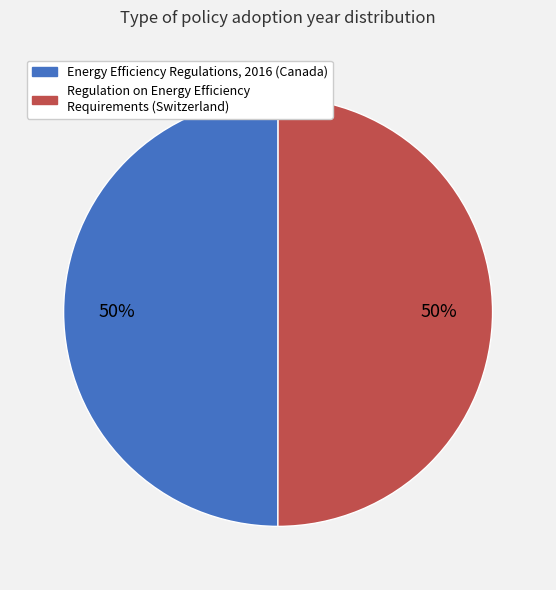

To the nearest percent, what is the combined percentage of Regulation on Energy Efficiency Requirements (Switzerland) and Energy Efficiency Regulations, 2016 (Canada)?

100%